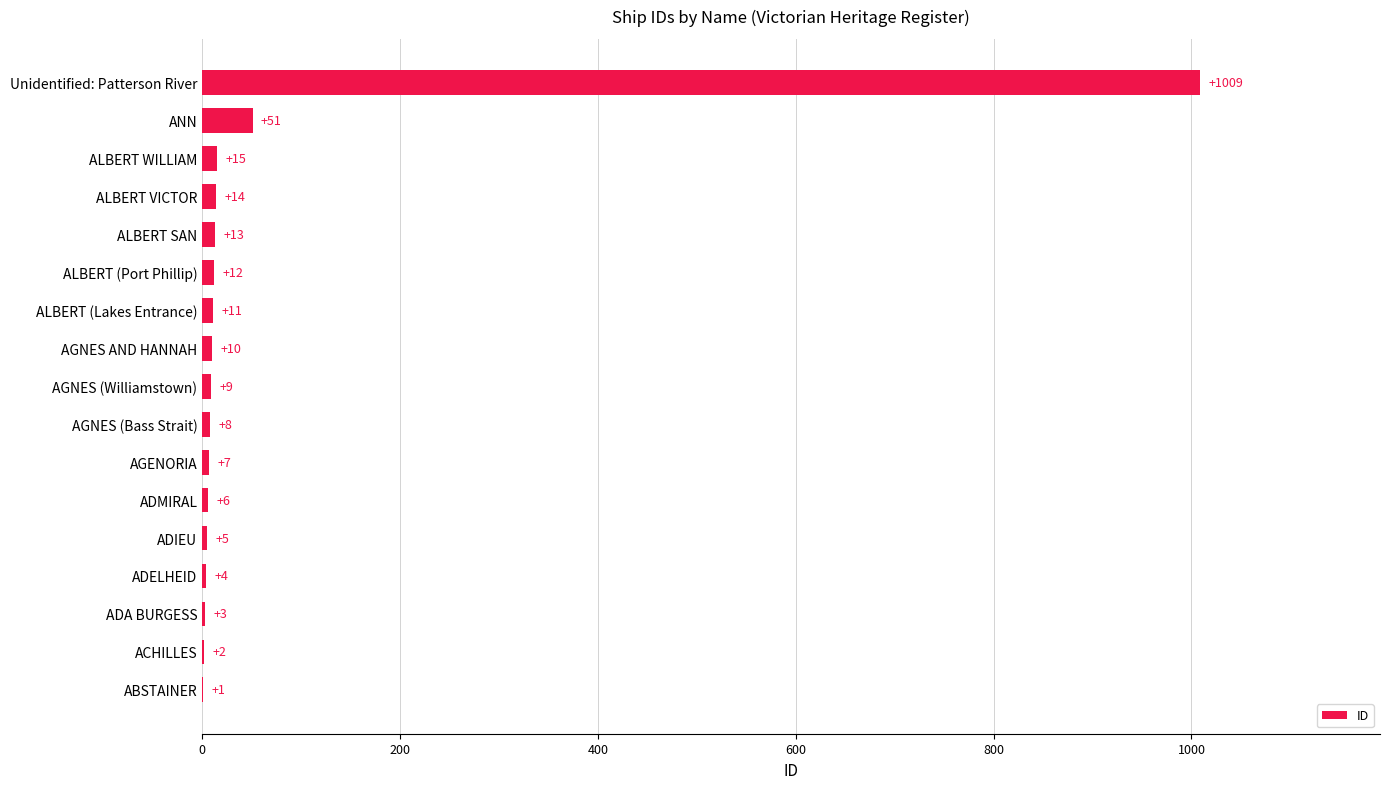

Reading bottom to top, list all the values displayed in this chart.

ABSTAINER=1	ACHILLES=2	ADA BURGESS=3	ADELHEID=4	ADIEU=5	ADMIRAL=6	AGENORIA=7	AGNES (Bass Strait)=8	AGNES (Williamstown)=9	AGNES AND HANNAH=10	ALBERT (Lakes Entrance)=11	ALBERT (Port Phillip)=12	ALBERT SAN=13	ALBERT VICTOR=14	ALBERT WILLIAM=15	ANN=51	Unidentified: Patterson River=1009